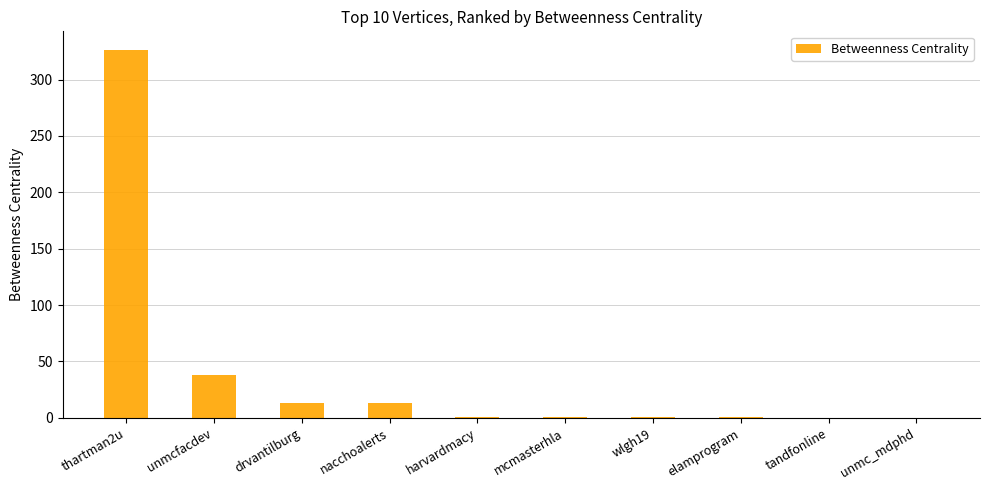

Where is the data nearest to the value 163?

unmcfacdev